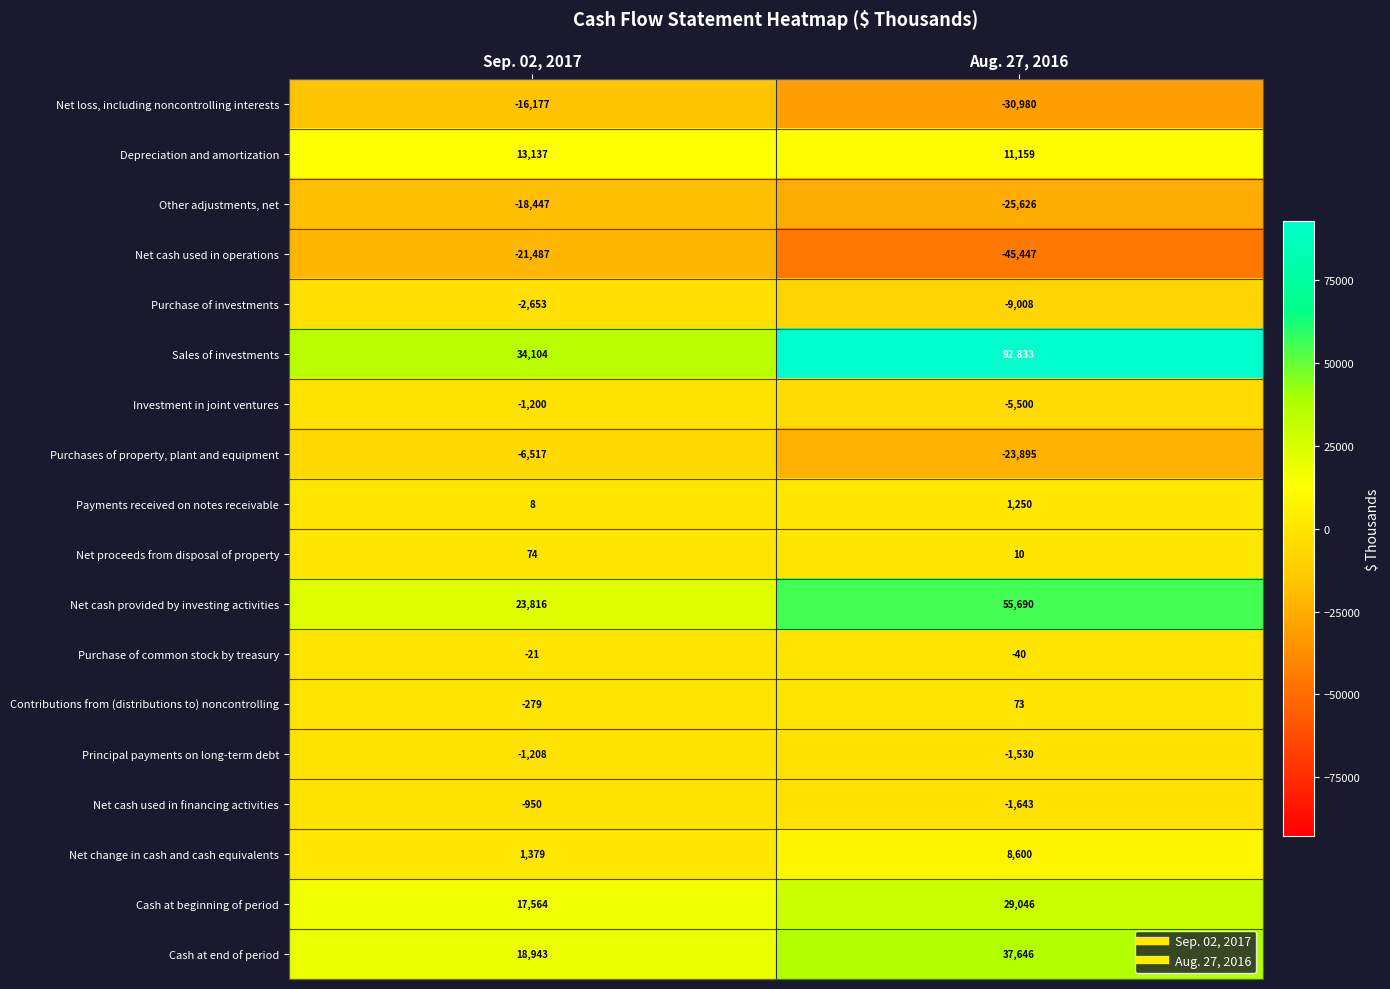

What is the maximum value for Purchase of common stock by treasury?

-21